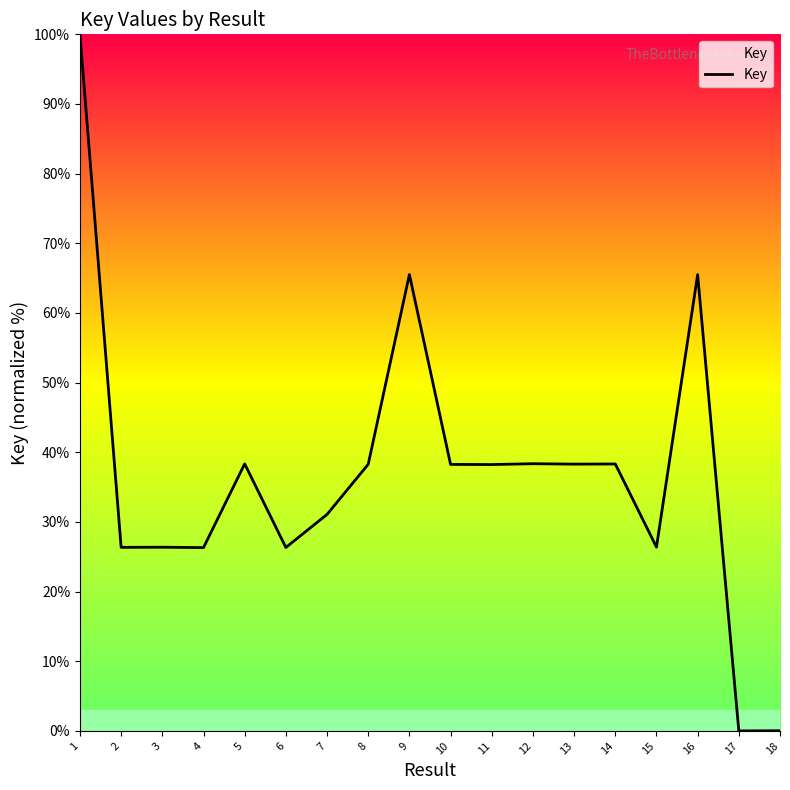

Is it true that the value at 13 is 52.0?

False